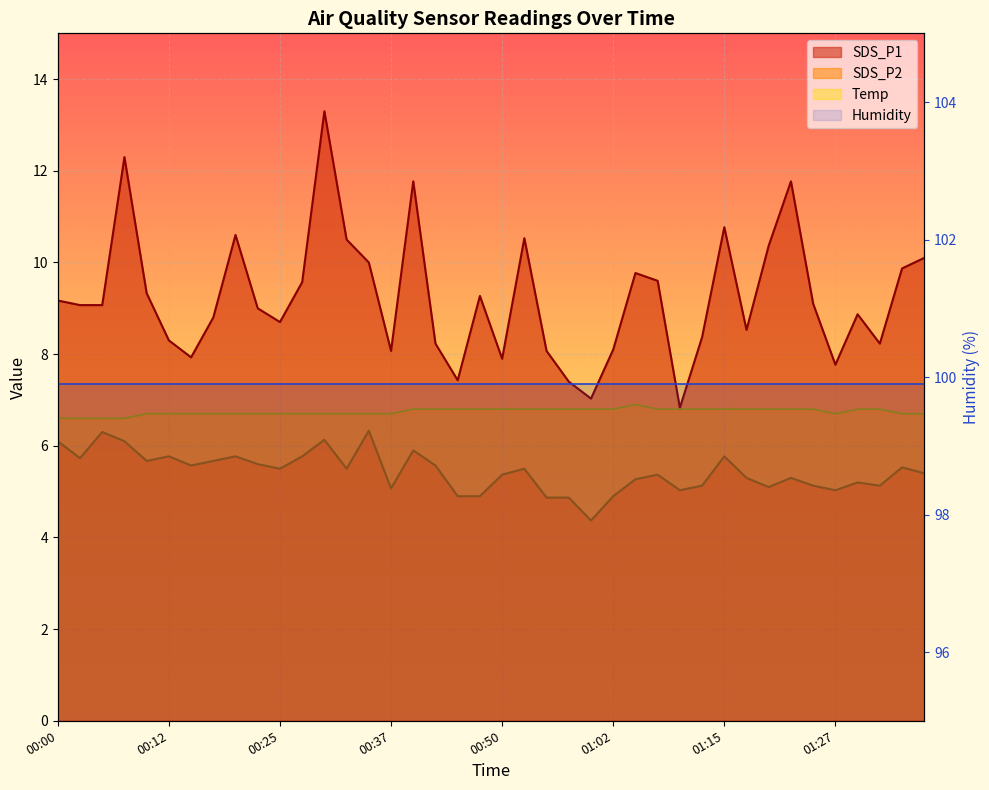

What is the highest value of the Temp series?

6.9